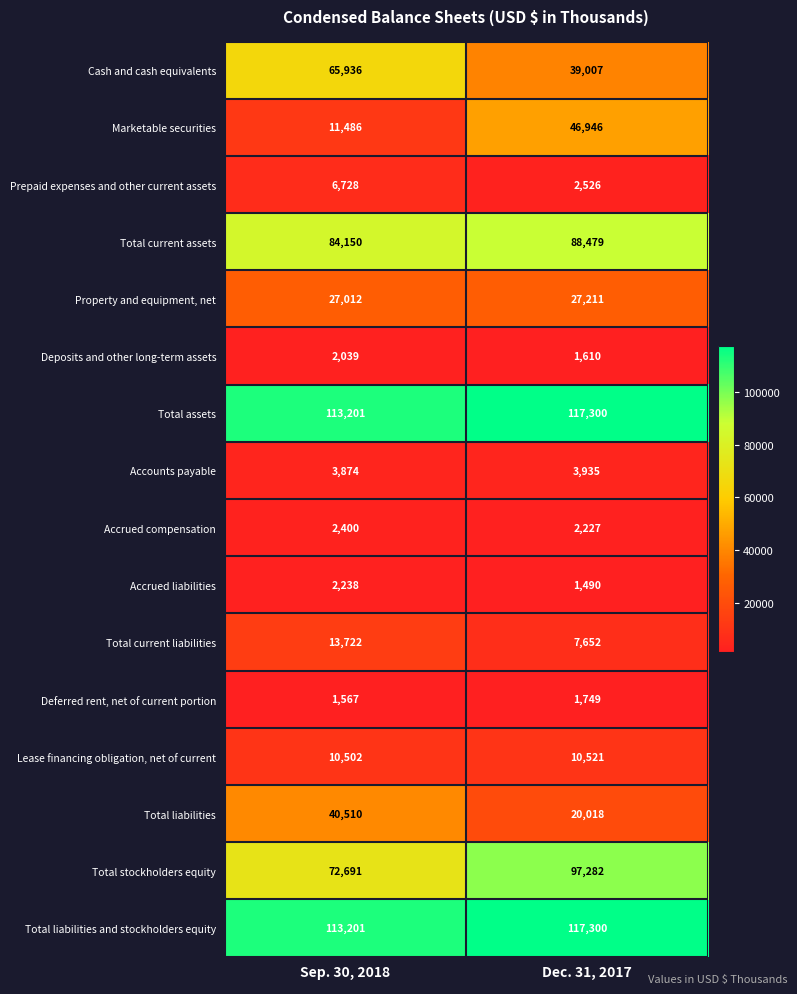

Count the number of categories in the chart.

2